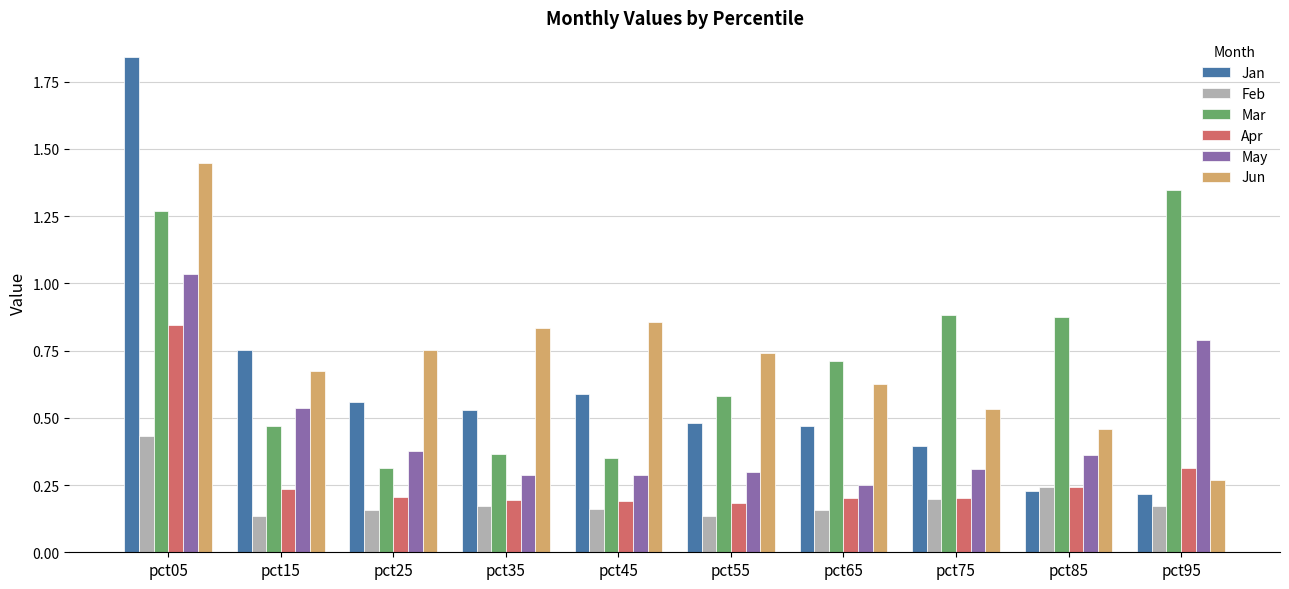

The value of Jun at pct95 is 0.3. True or false?

True